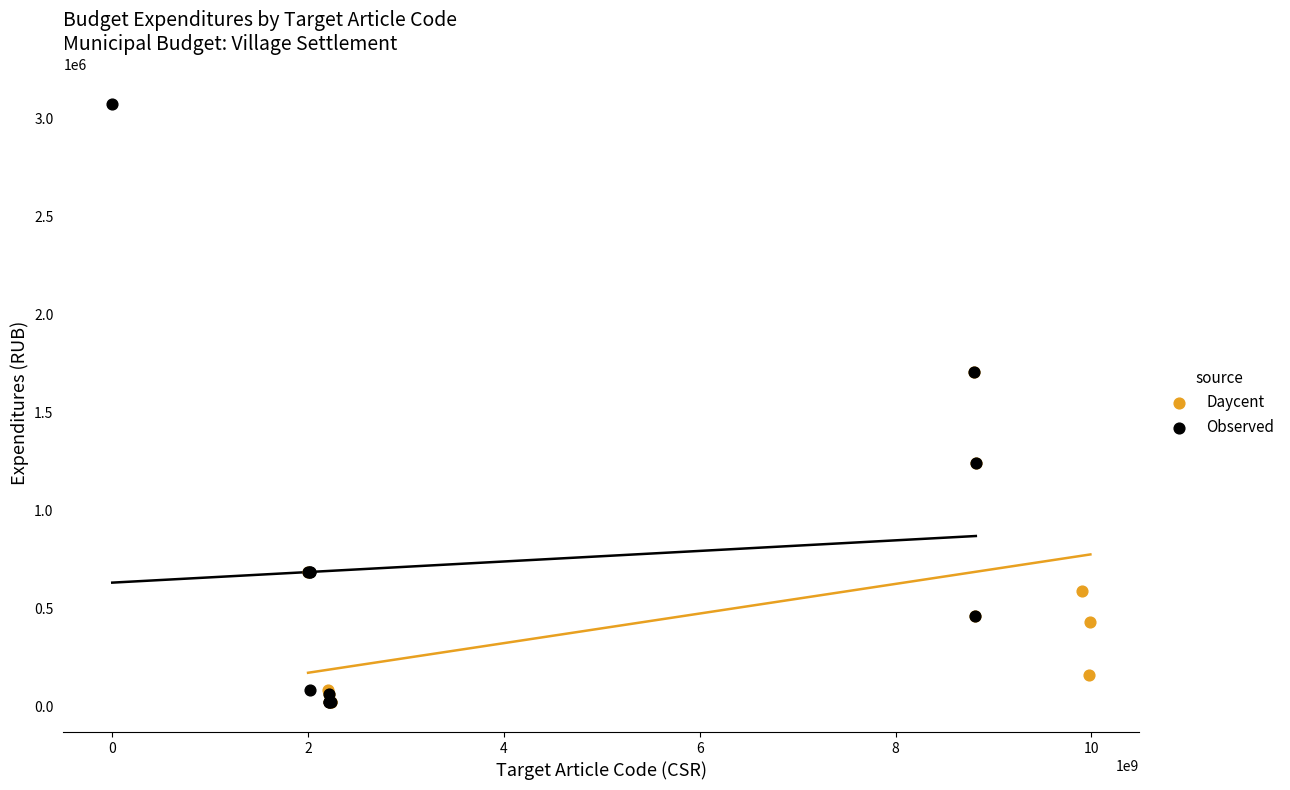

Which series has the largest Y range (max minus min)?

Observed